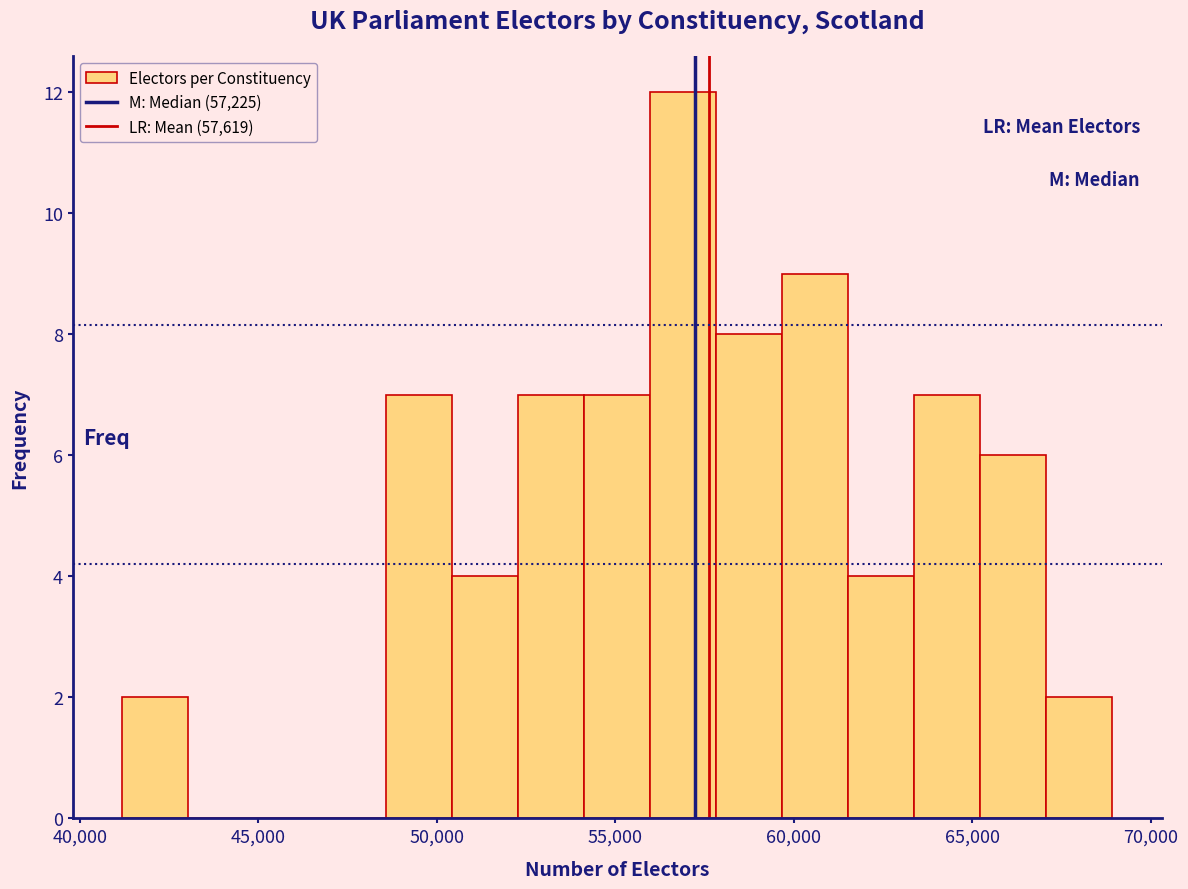

Around what value on the x-axis is the tallest bar? Give the approximate position of its centre, as read against the axis.

57000